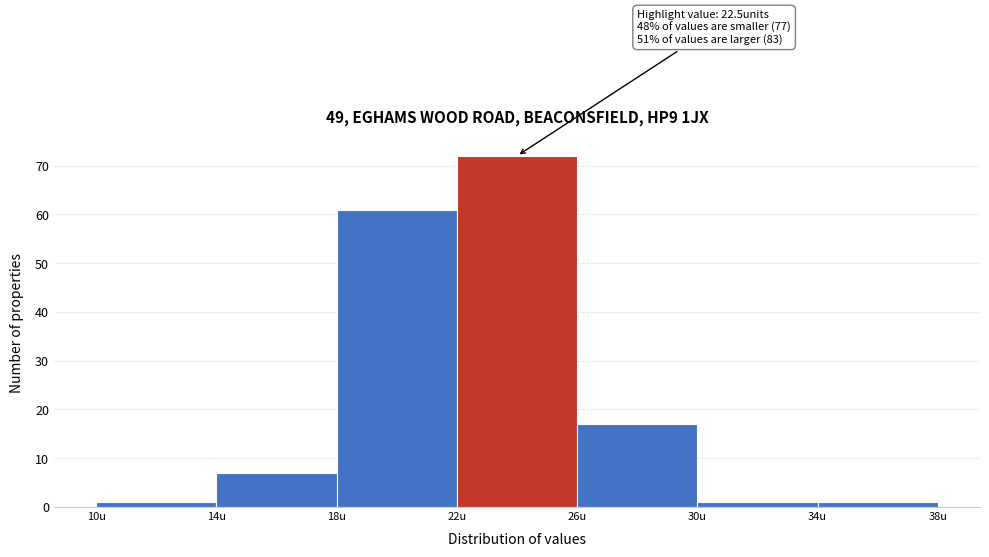

Which range on the x-axis has the tallest bar?

22 to 26